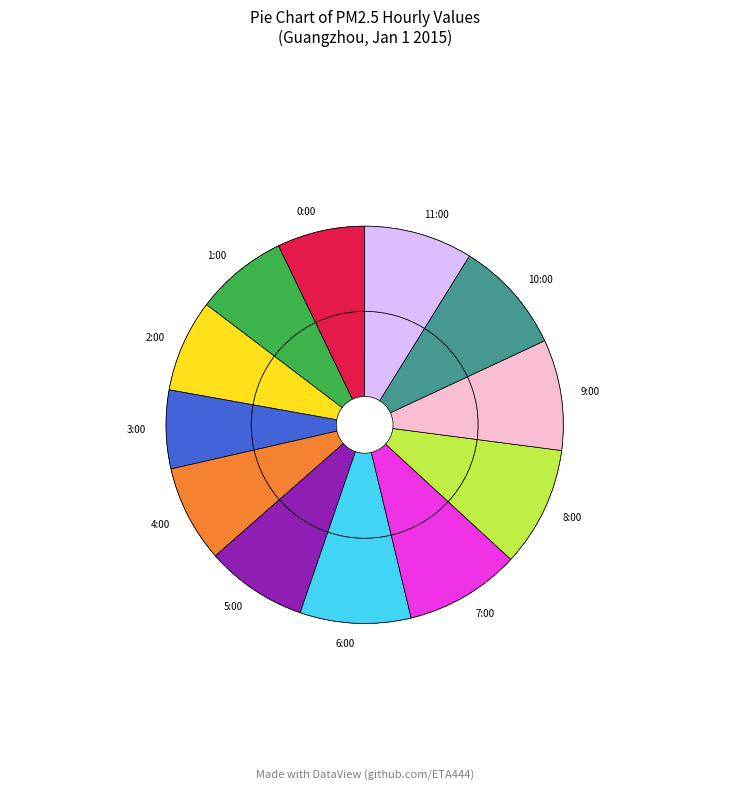

Count the number of slices in the pie.

12